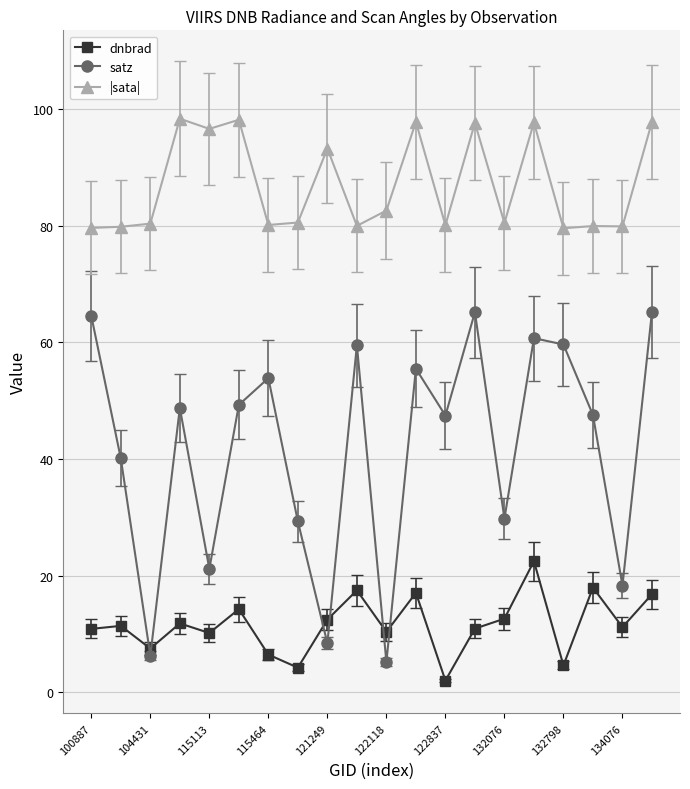

Which series has the largest range (max minus min)?

satz